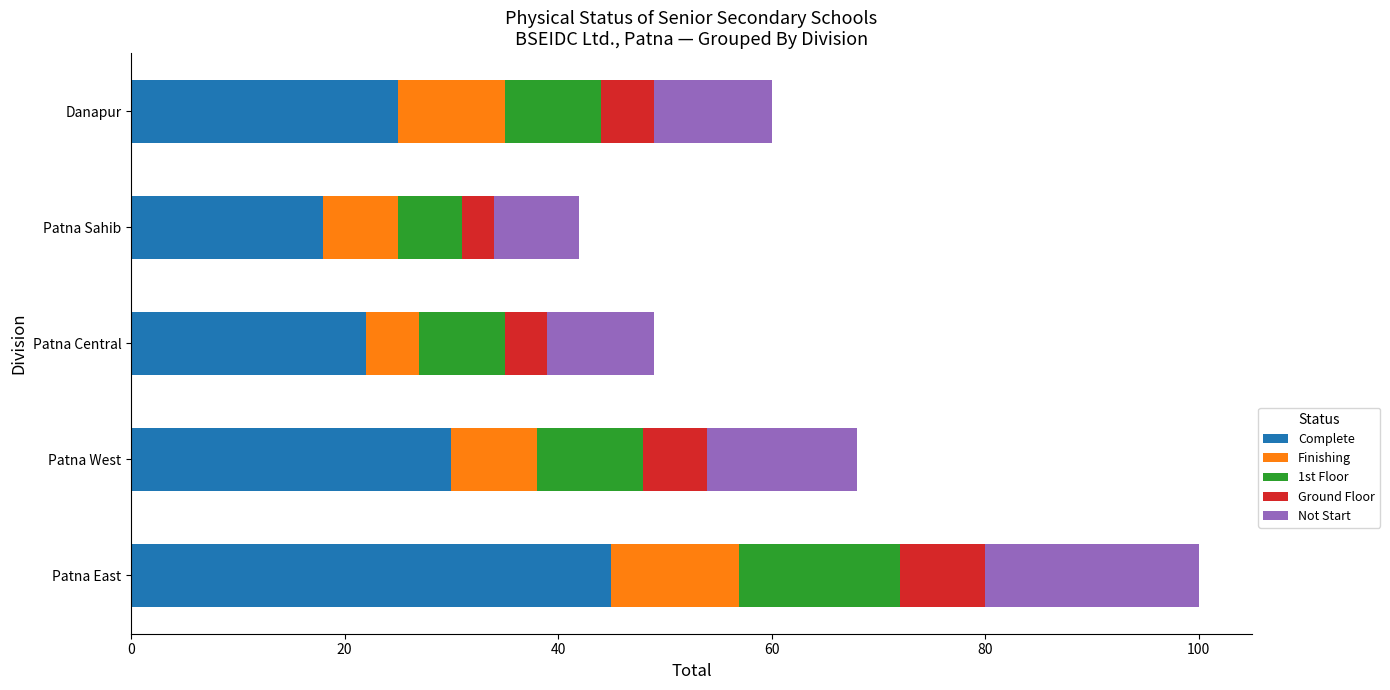

What is the highest value of the Complete series?

45